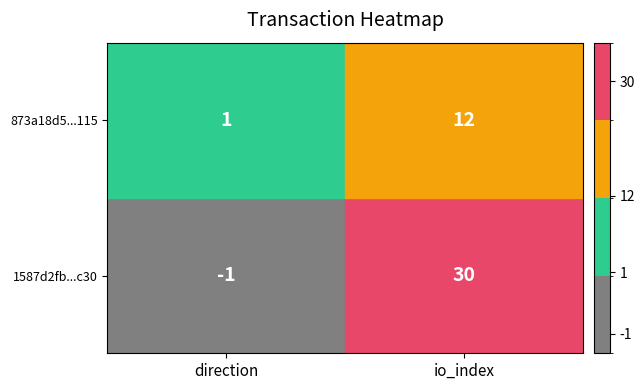

True or false: 873a18d526212d60015626738d8044c28b53115 has a value of 12 at 1.

True